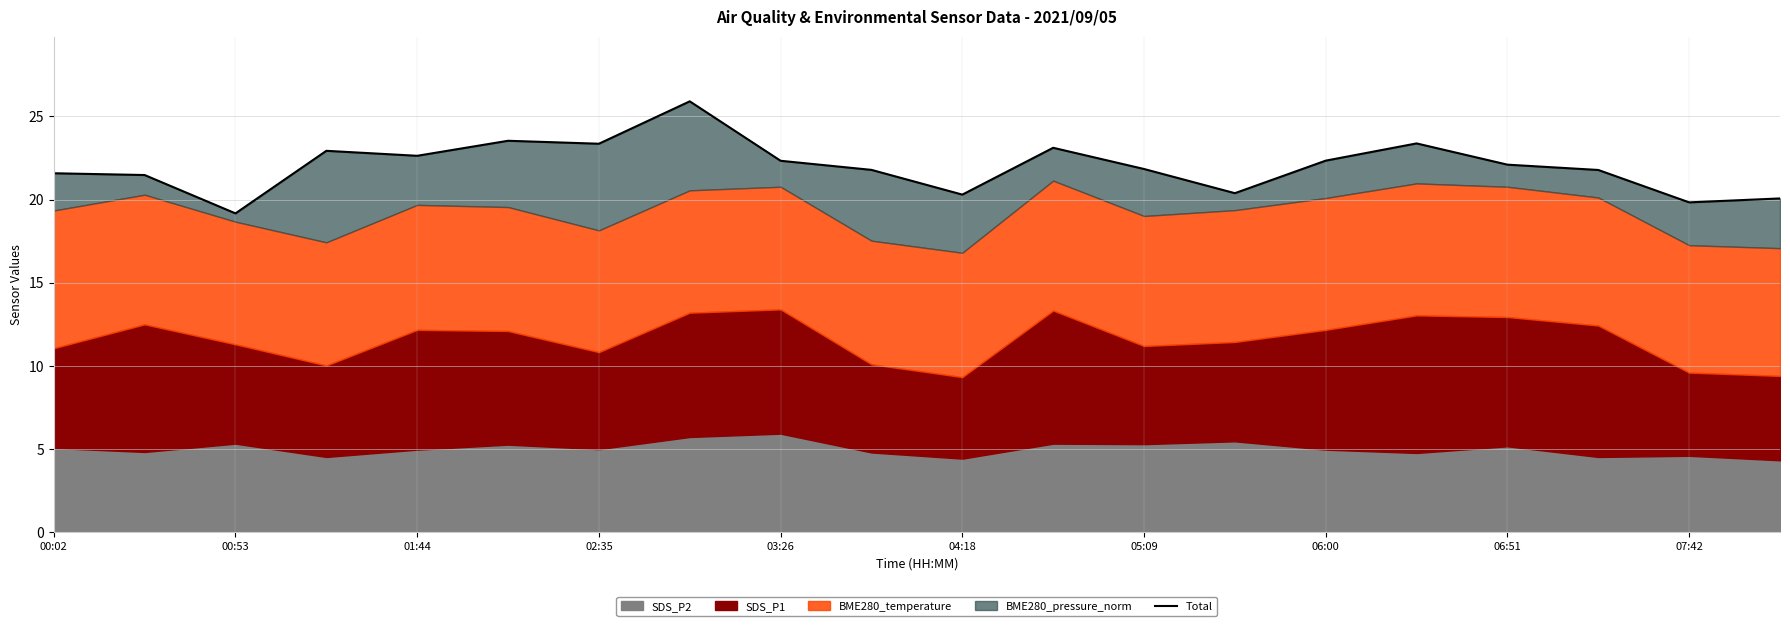

The value at 19 is 10.9. True or false?

False